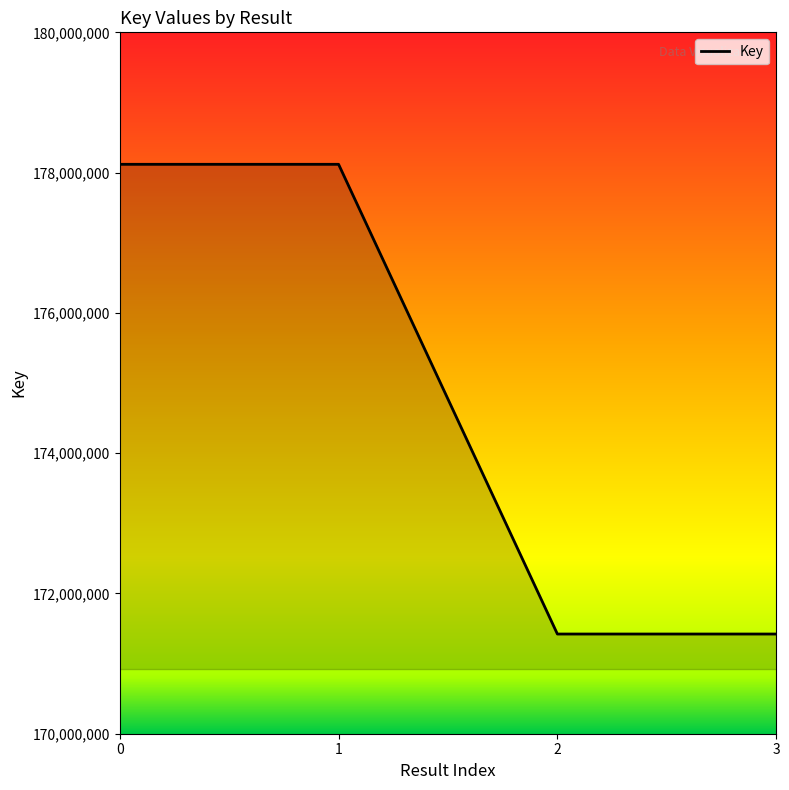

Reading left to right, extract all data points from this chart.

178118392	178118392	171421444	171421444